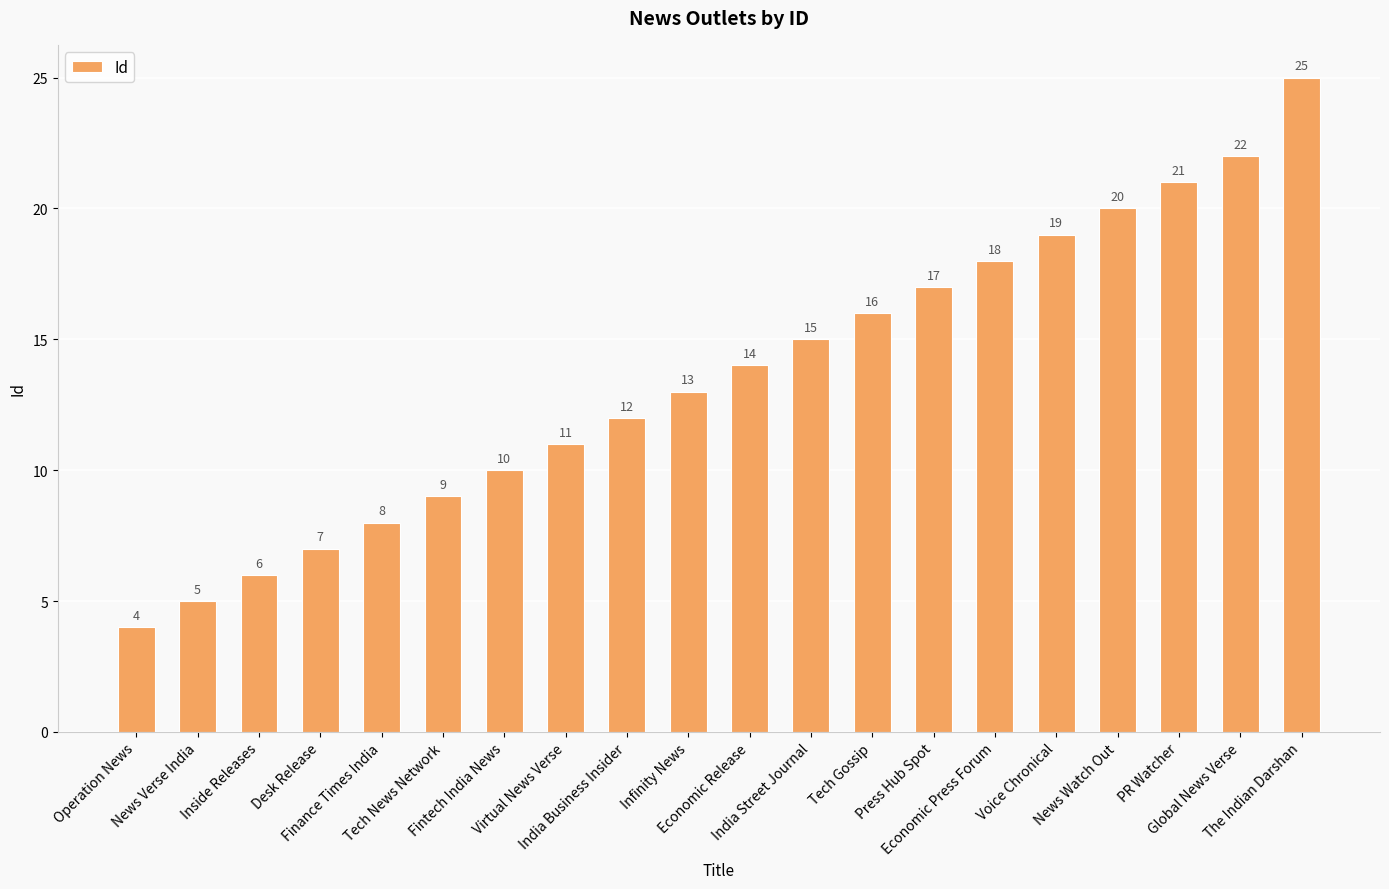

What is the sum of all values?

272